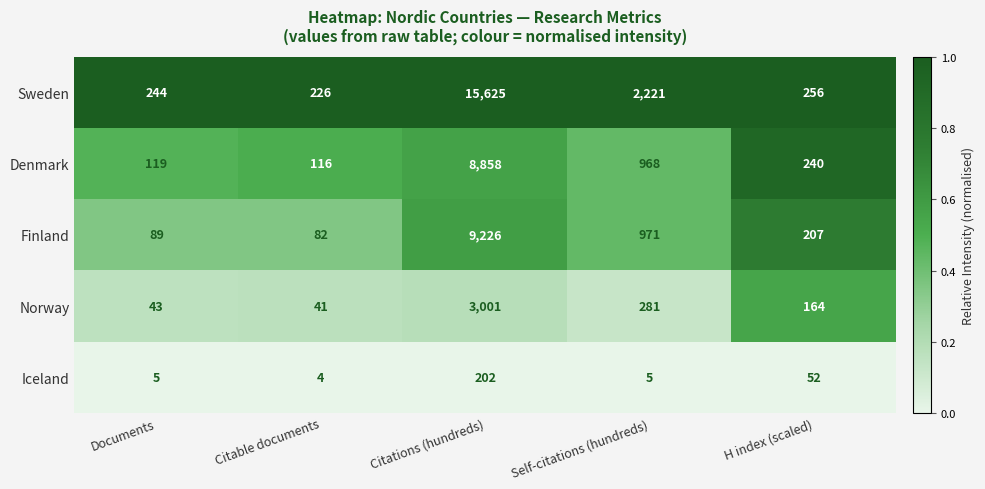

True or false: Iceland has a value of 2 at Documents.

False